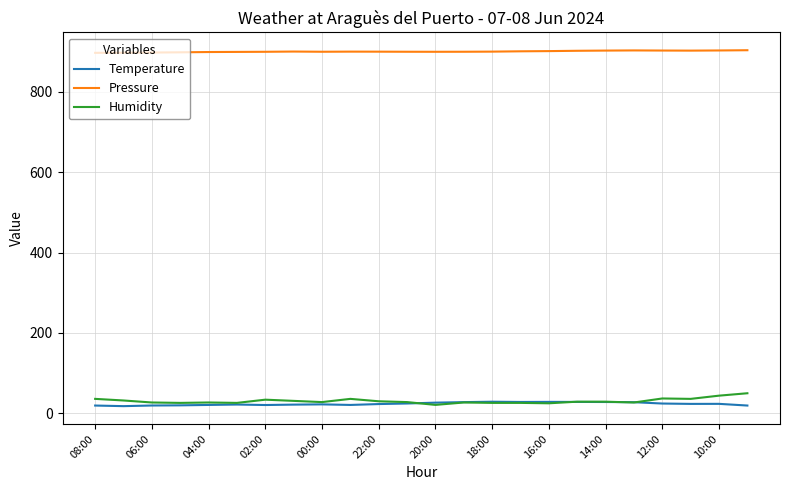

Which series has the largest total across all categories?

Pressure